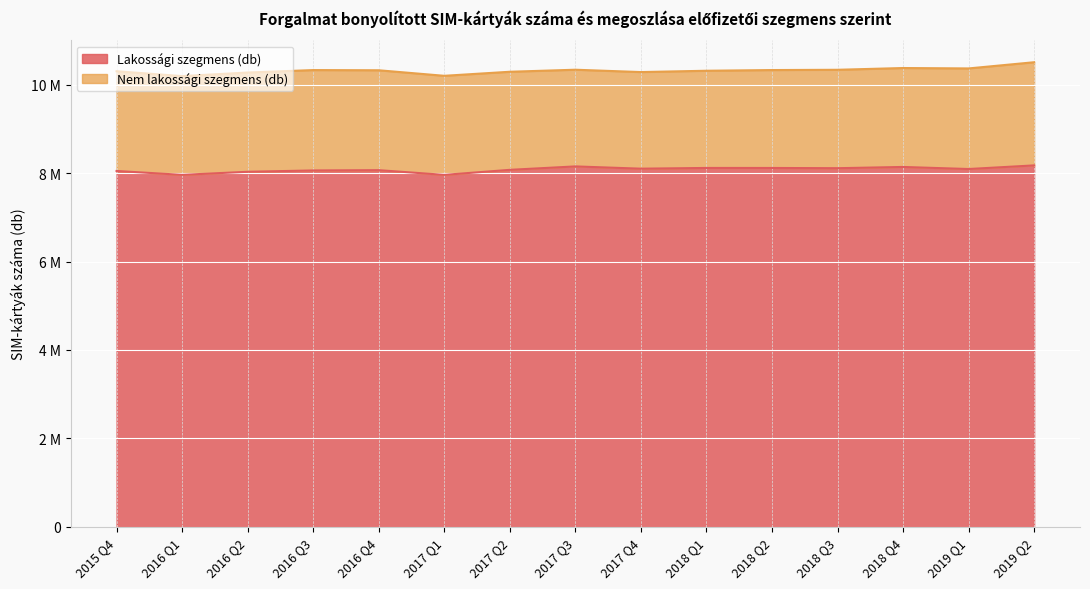

What is the value of the 6th point from the left?

7959298